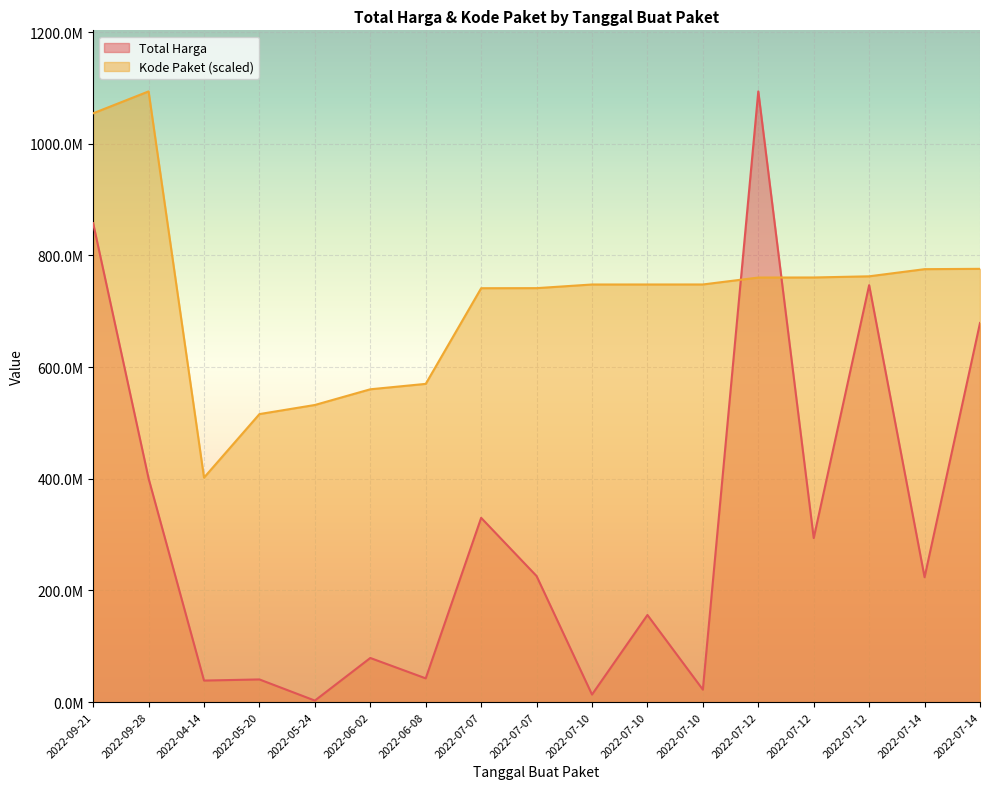

The Total Harga series shows 971917115.6 at 2022-07-12. True or false?

False